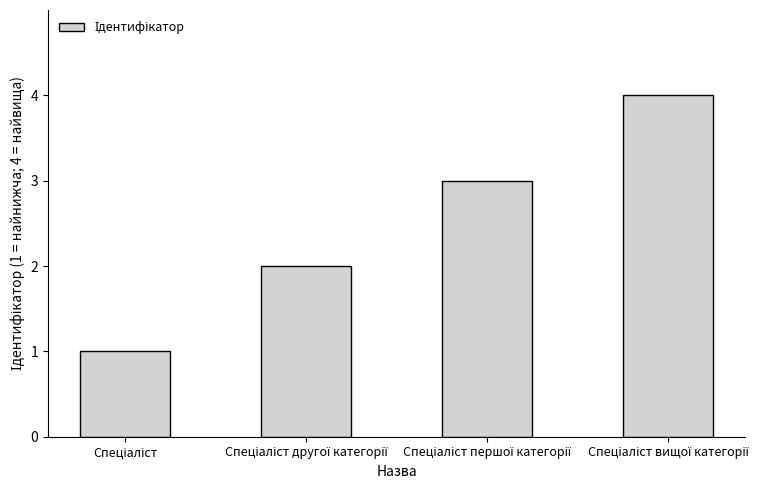

What is the maximum value shown in the chart?

4